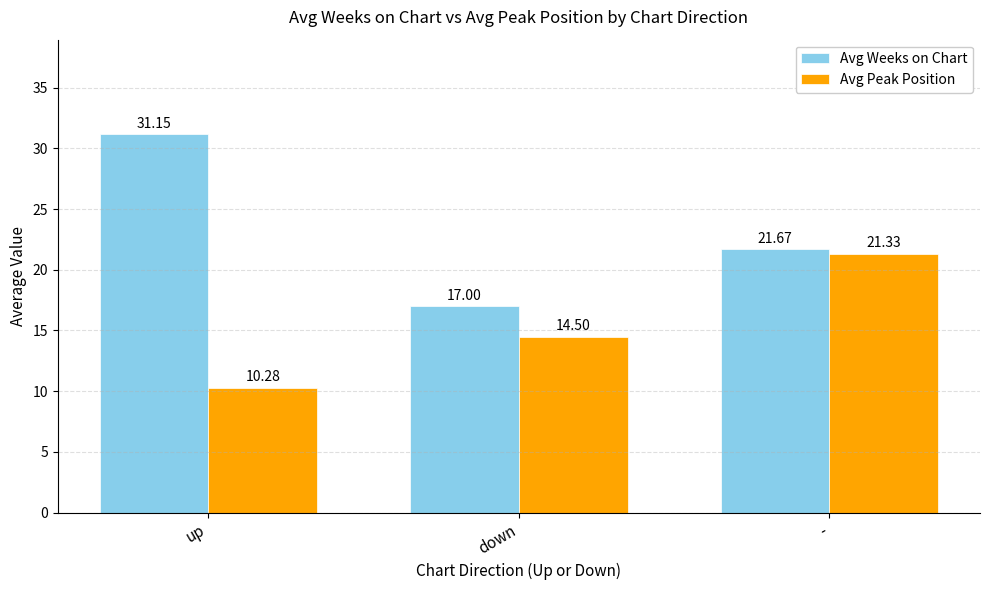

Which series has the widest spread of values?

Avg Weeks on Chart